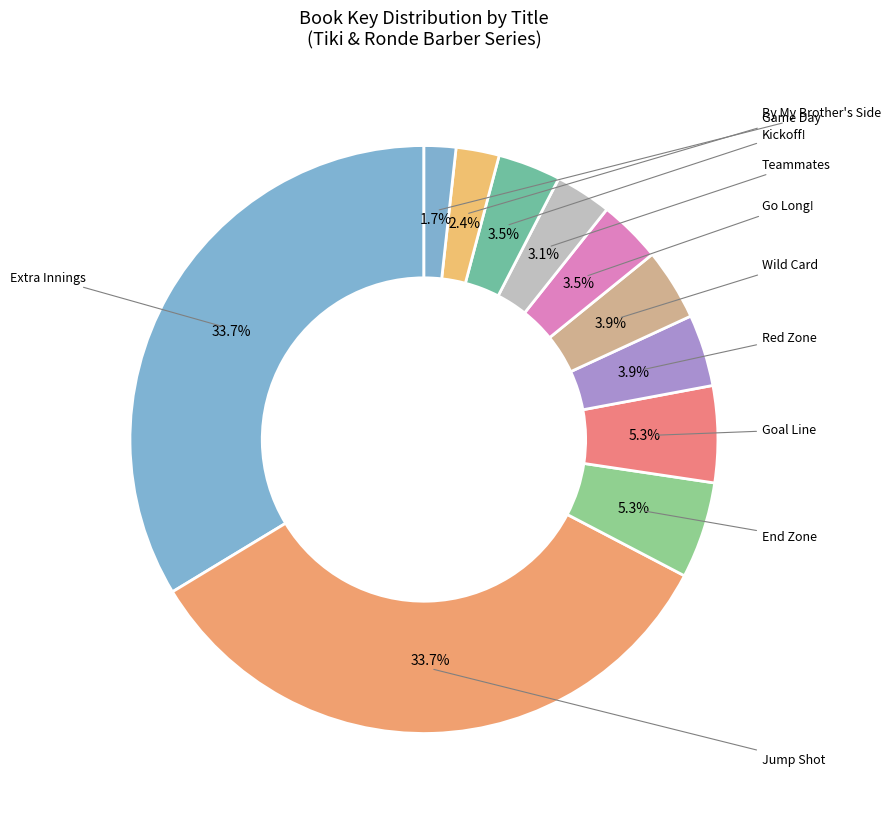

To the nearest percent, what is the average slice percentage?

9%